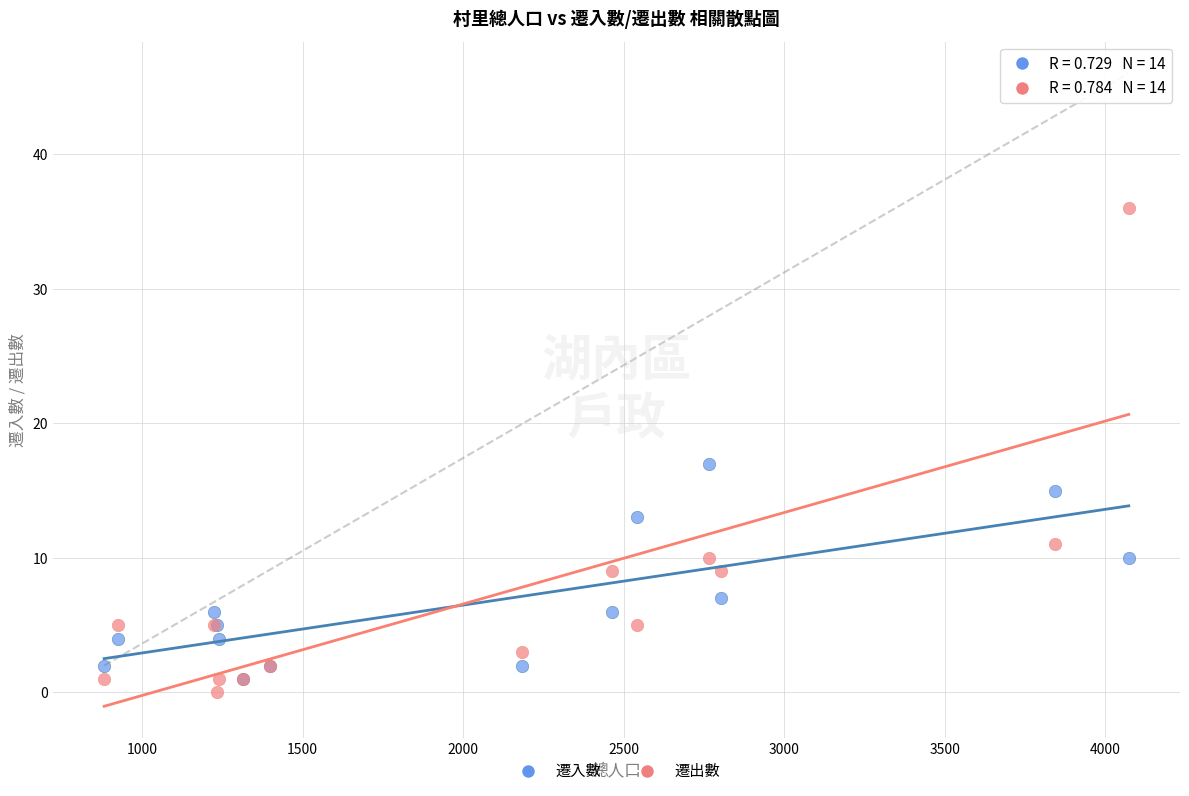

Across all series, what Y value is closest to 18?

17